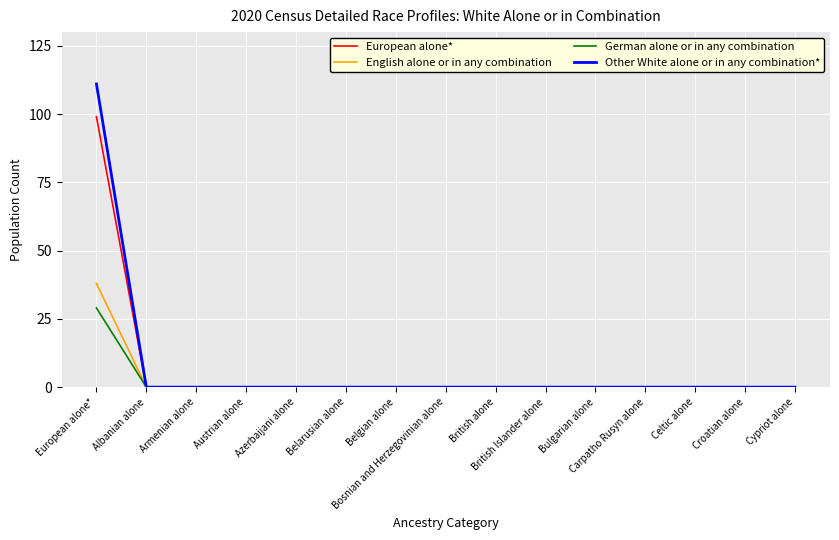

Which series has the widest spread of values?

Other White alone or in any combination*